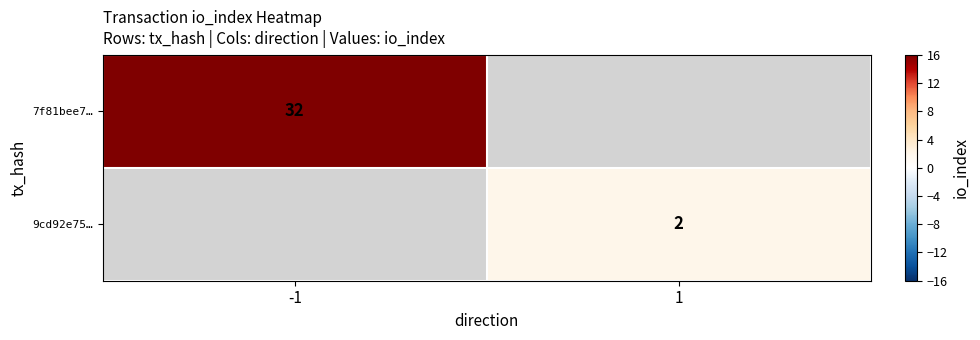

The 9cd92e75… series shows 1.0 at 1. True or false?

False